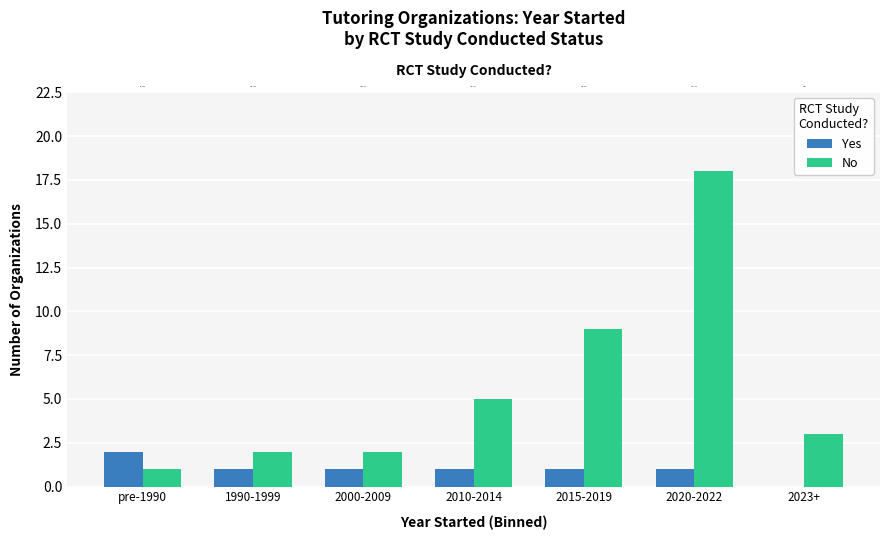

List the series in order of their overall mean, lowest first.

Yes, No